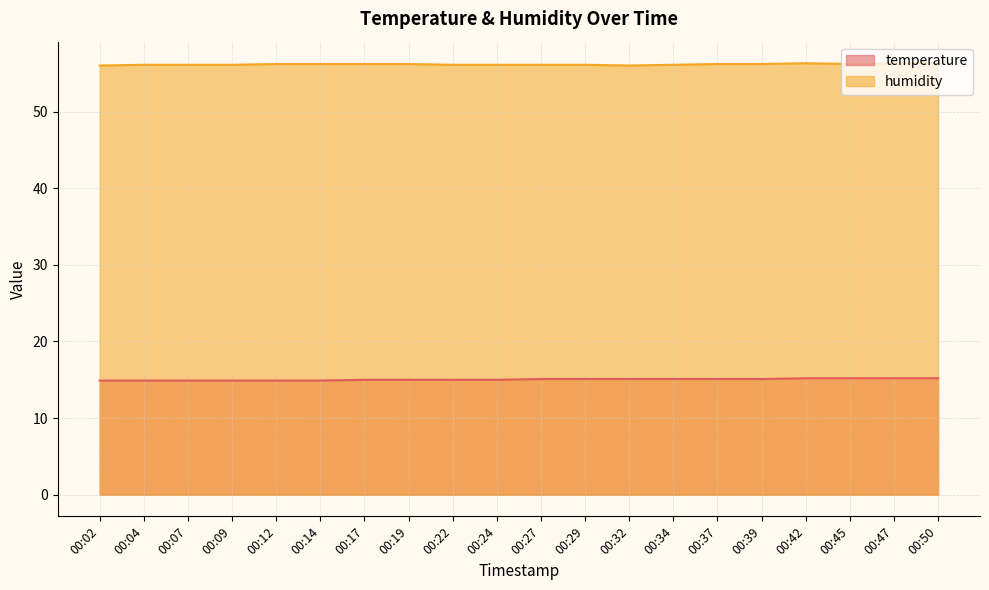

What is the sum of the temperature values at 00:50 and 00:12?

30.1